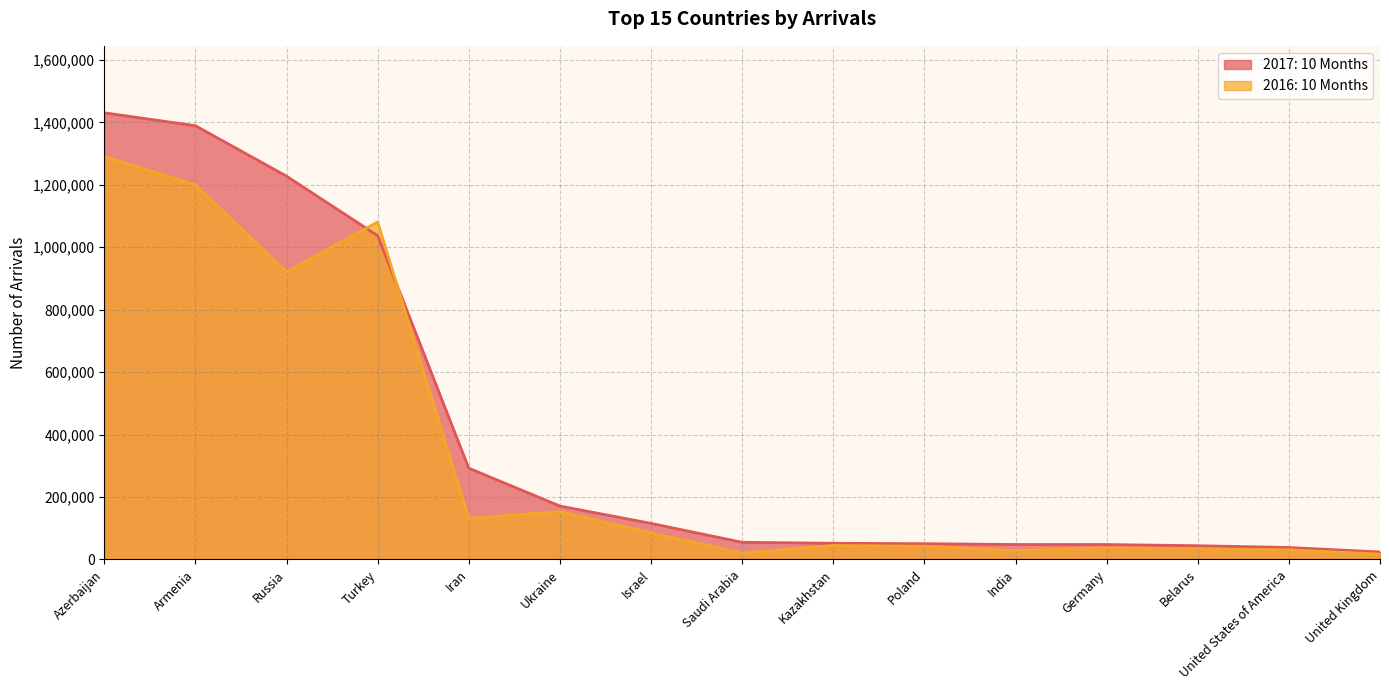

At India, list the series in order from smallest to largest.

2016: 10 Months, 2017: 10 Months